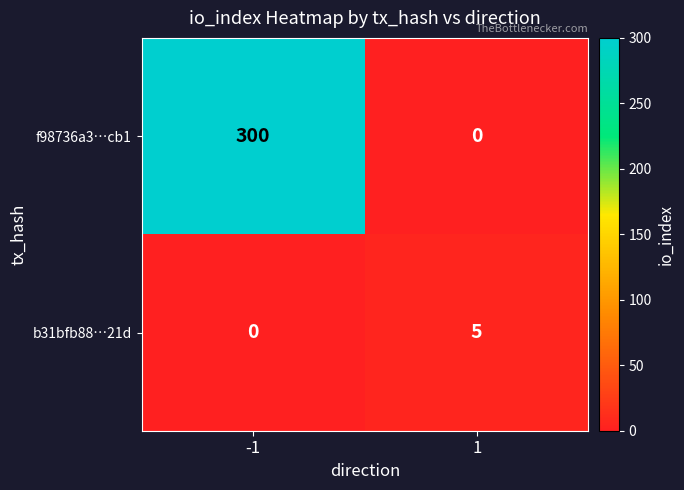

Reading left to right, list all the values displayed in this chart.

f98736a3…cb1: 300	0
b31bfb88…21d: 0	5